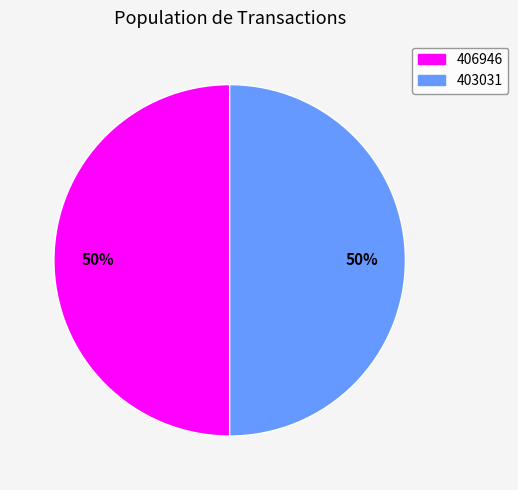

To the nearest percent, what is the combined percentage of 406946 and 403031?

100%